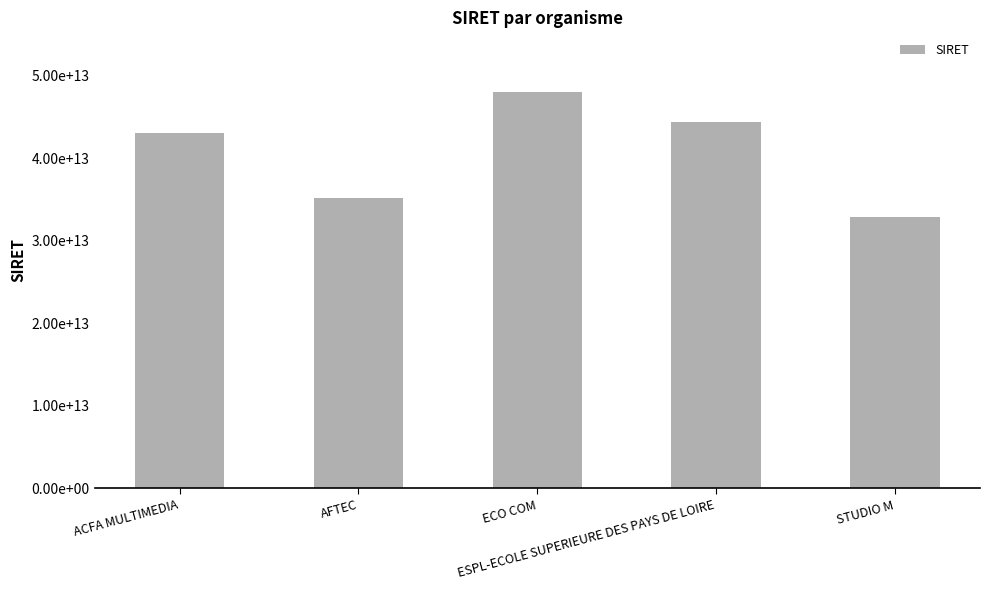

Reading left to right, transcribe all the data shown in this chart.

ACFA MULTIMEDIA=42986464800044	AFTEC=35119111900160	ECO COM=48017681700066	ESPL-ECOLE SUPERIEURE DES PAYS DE LOIRE=44344472400027	STUDIO M=32922456200911